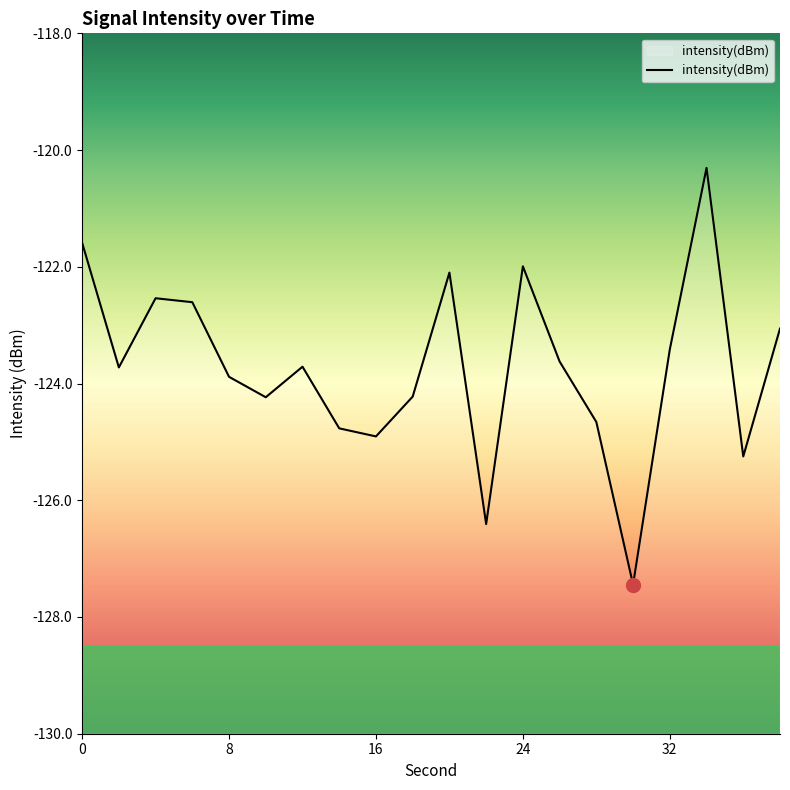

The chart shows a value of -208.6 at 16. True or false?

False